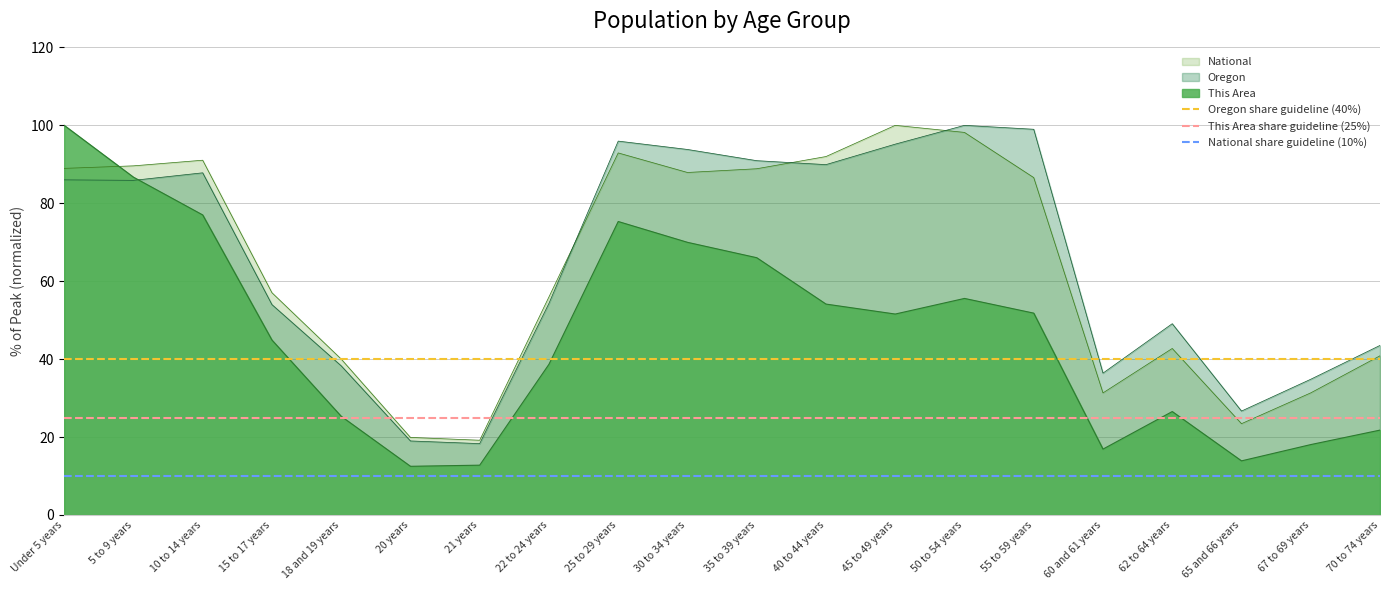

At which label is Oregon closest to 59?

22 to 24 years